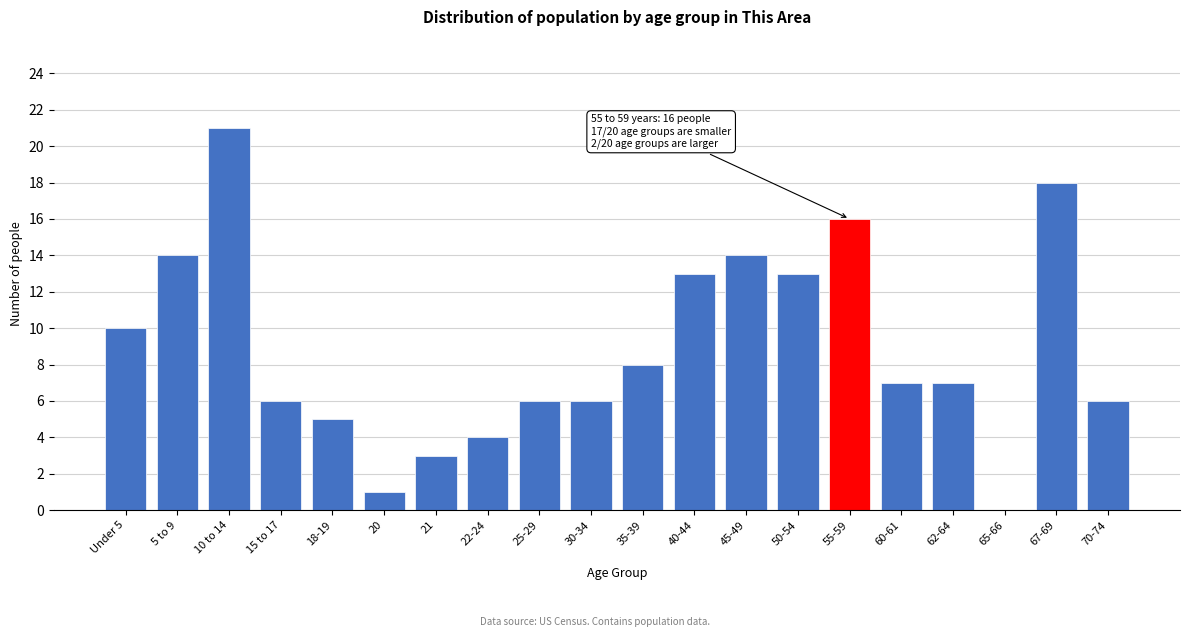

Reading right to left, extract all data points from this chart.

70-74=6	67-69=18	65-66=0	62-64=7	60-61=7	55-59=16	50-54=13	45-49=14	40-44=13	35-39=8	30-34=6	25-29=6	22-24=4	21=3	20=1	18-19=5	15 to 17=6	10 to 14=21	5 to 9=14	Under 5=10